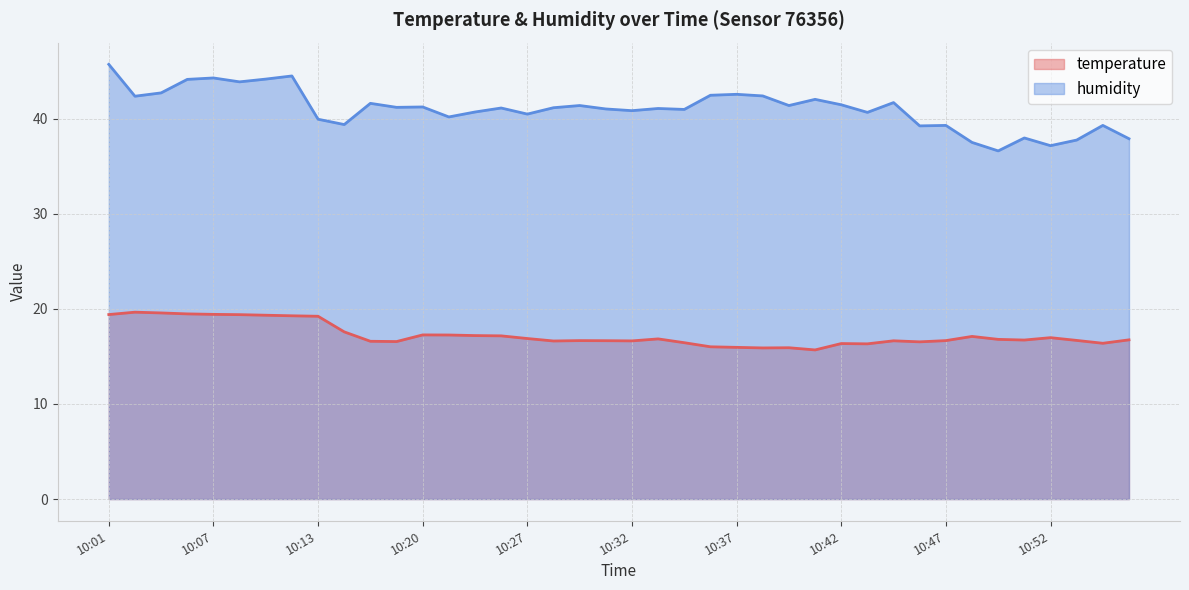

How many distinct data groups are displayed?

2